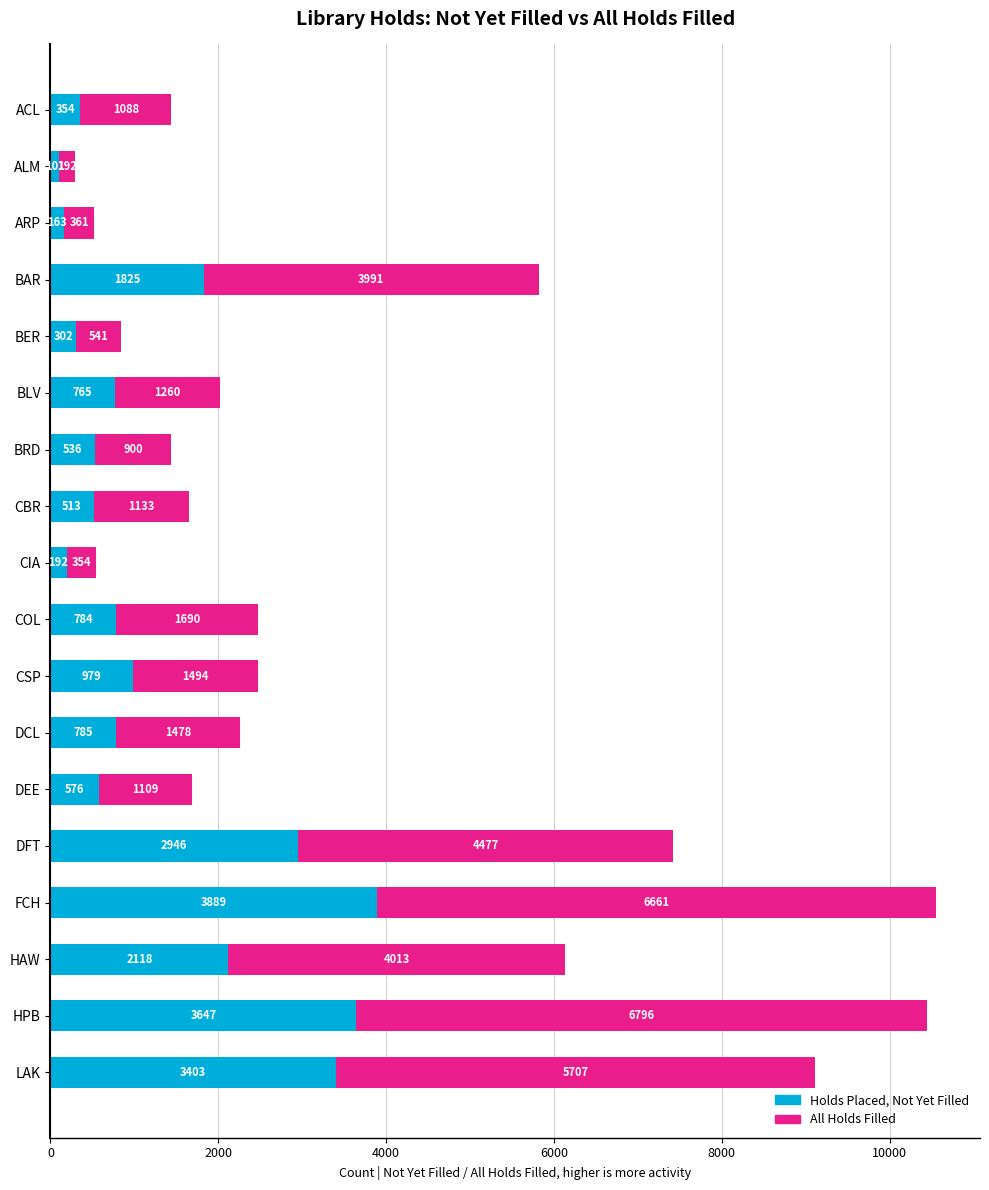

What is the difference between the maximum and minimum values in the Holds Placed, Not Yet Filled series?

3788